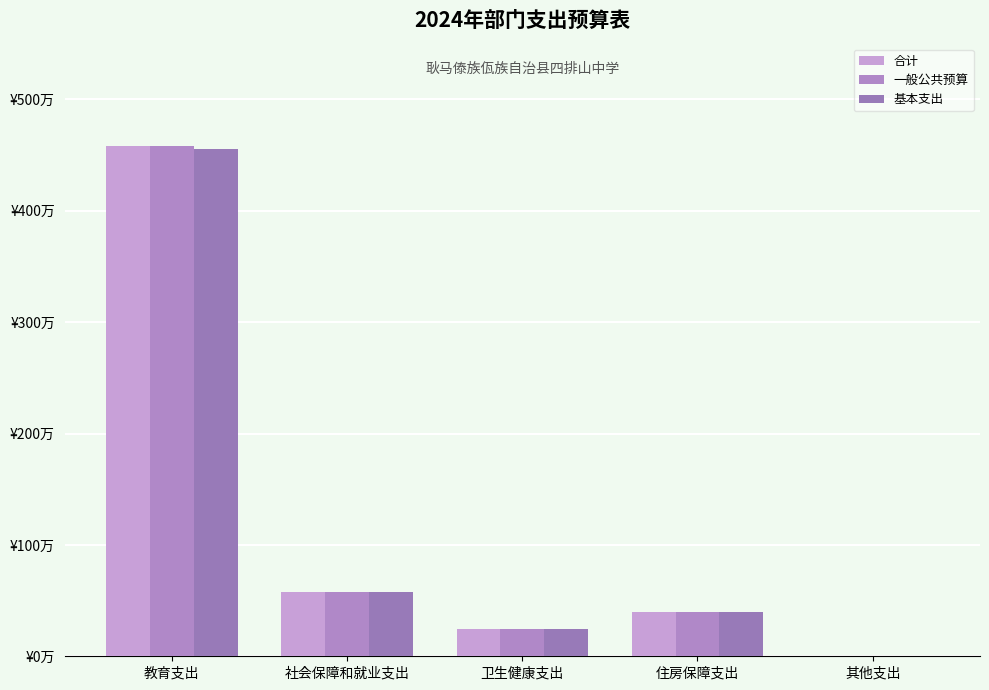

Are the bars grouped side by side (vs. stacked)?

Yes